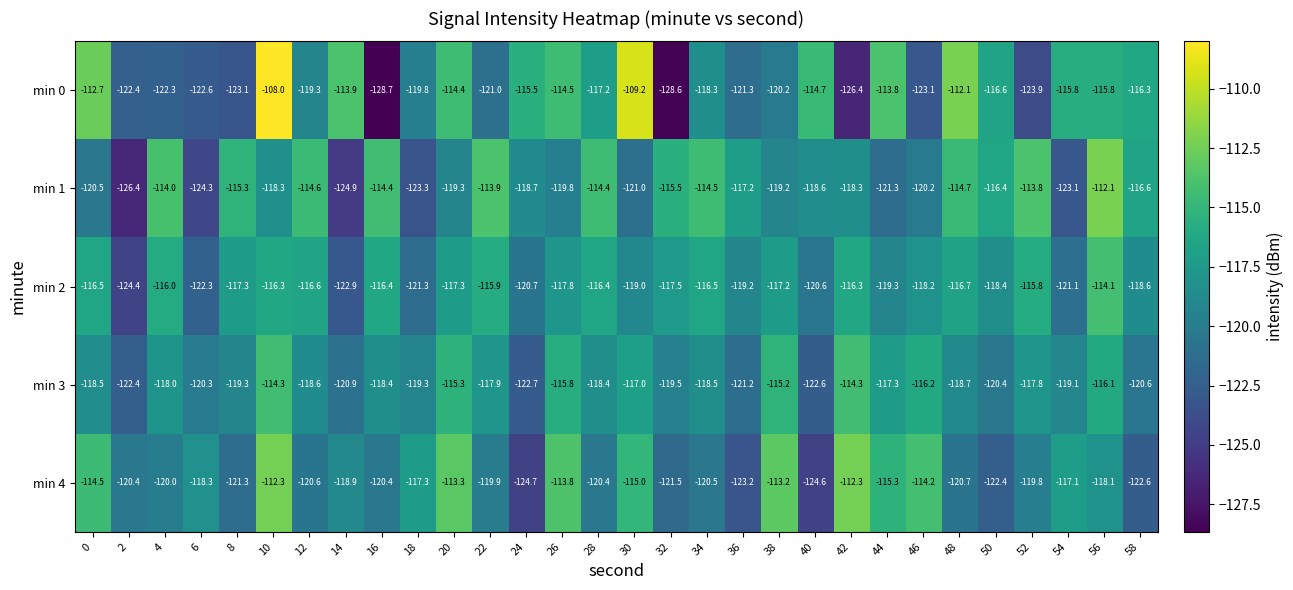

Is the value of min 0 at 34 greater than the value of min 1 at 8?

No